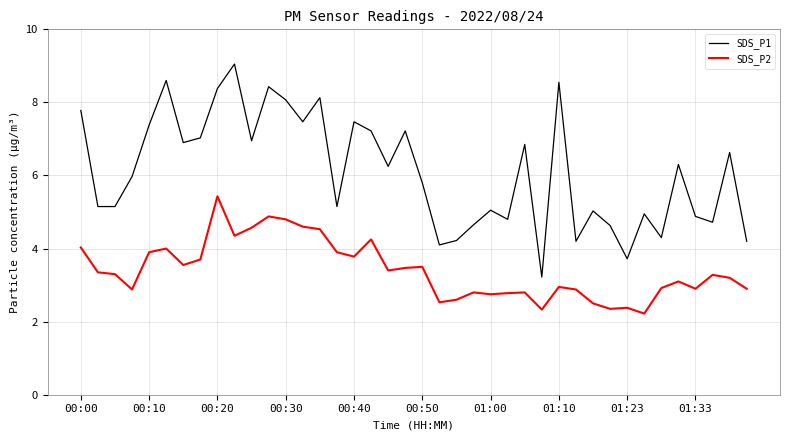

What is the maximum value for SDS_P1?

9.1